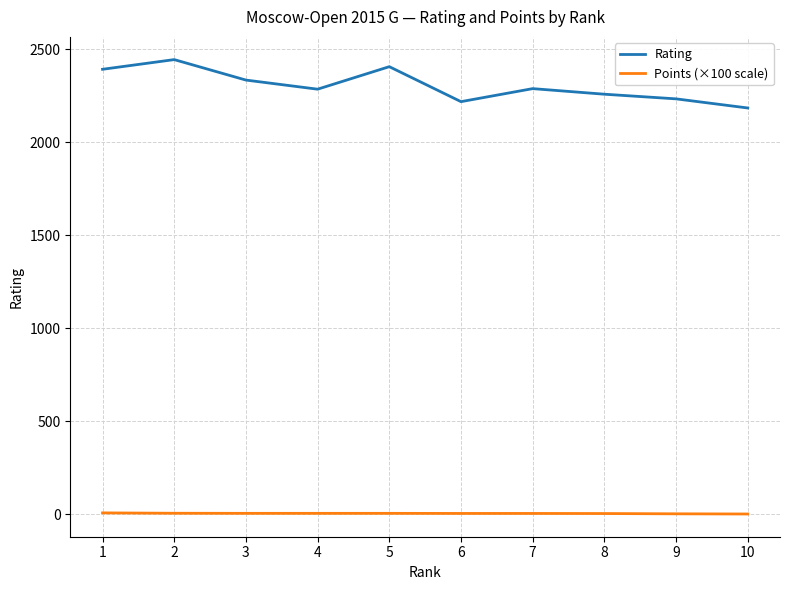

Which label corresponds to the largest value in the chart?

2